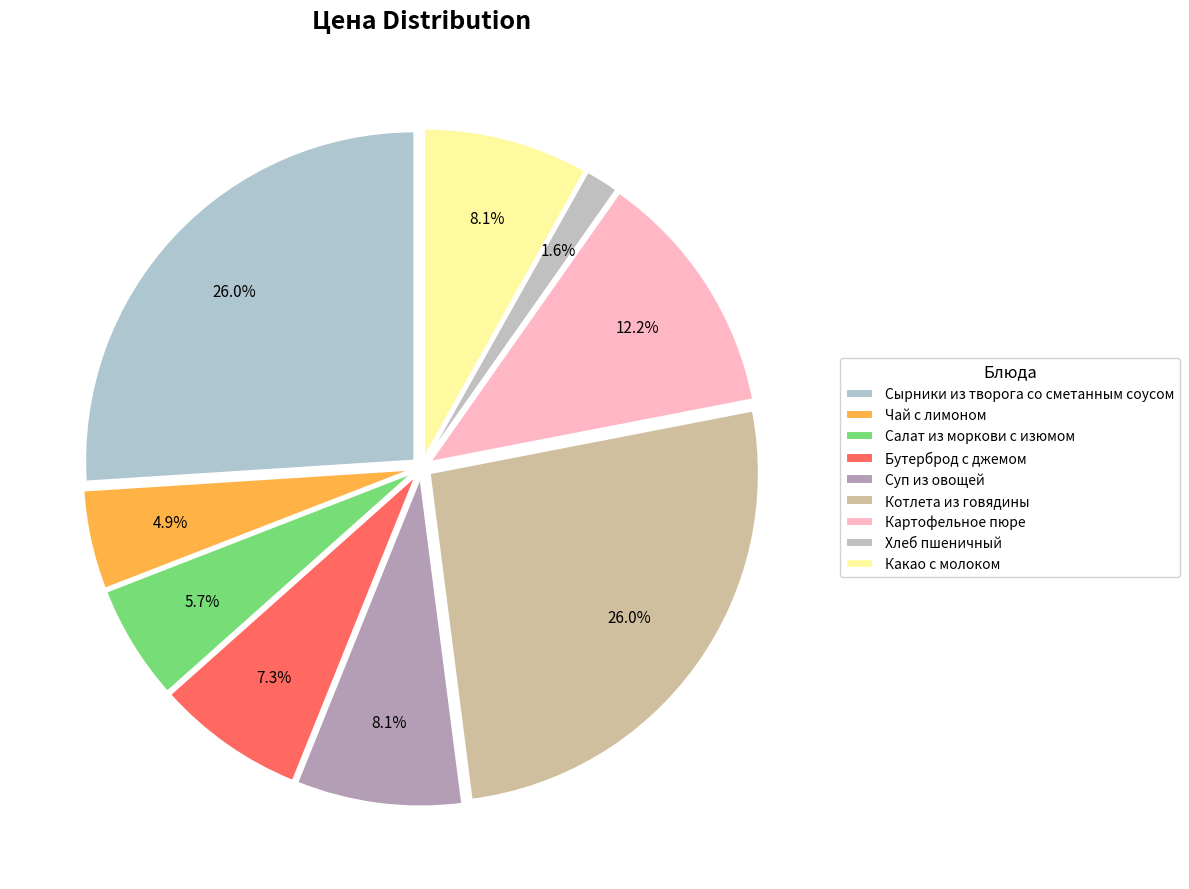

Count the number of slices in the pie.

9